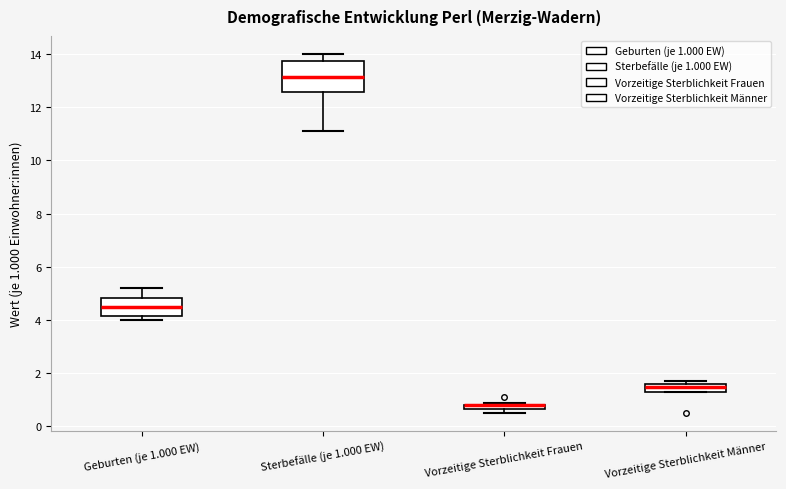

Comparing the boxes themselves (not the whiskers), which one is the tallest?

Sterbefälle (je 1.000 EW)